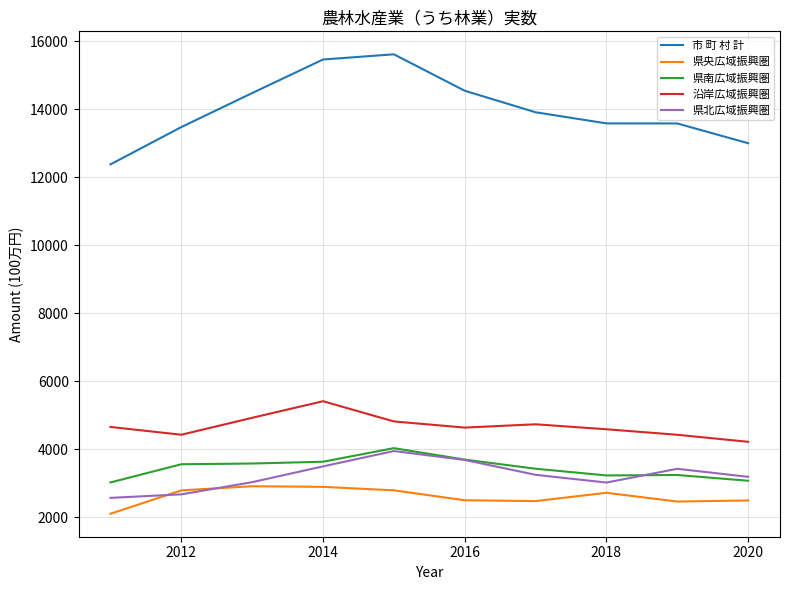

What is the highest value of the 沿岸広域振興圏 series?

5417